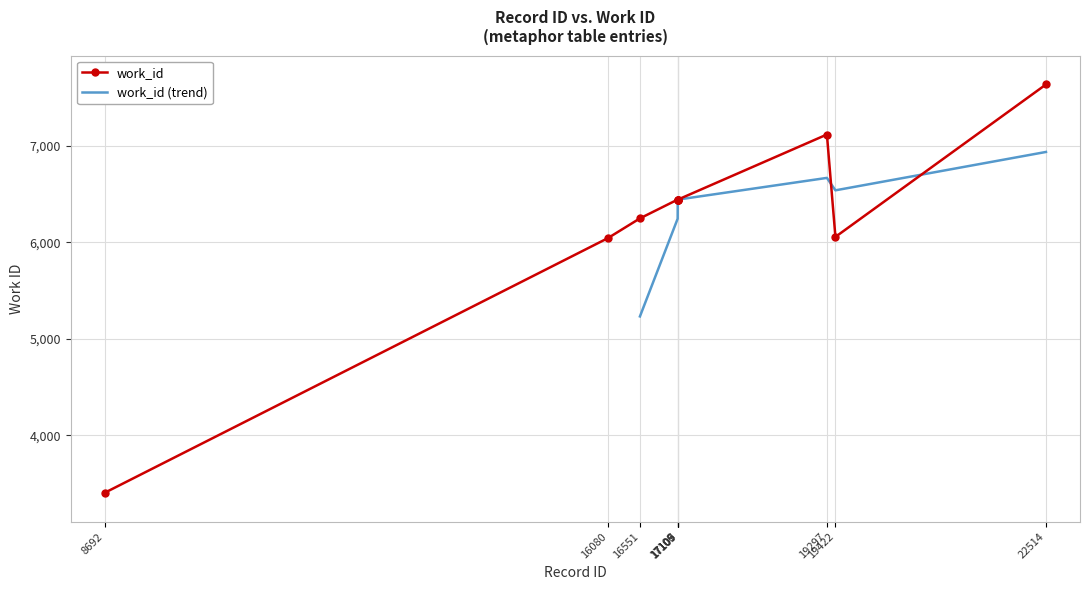

What is the value of the 2nd point from the left?

6045